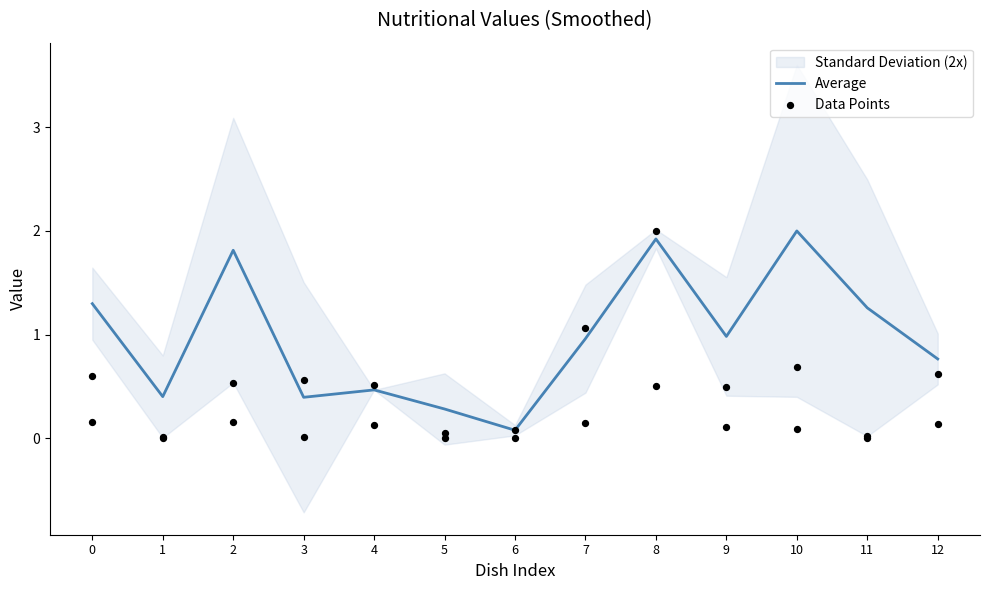

At which category is the sum across all series the highest?

8